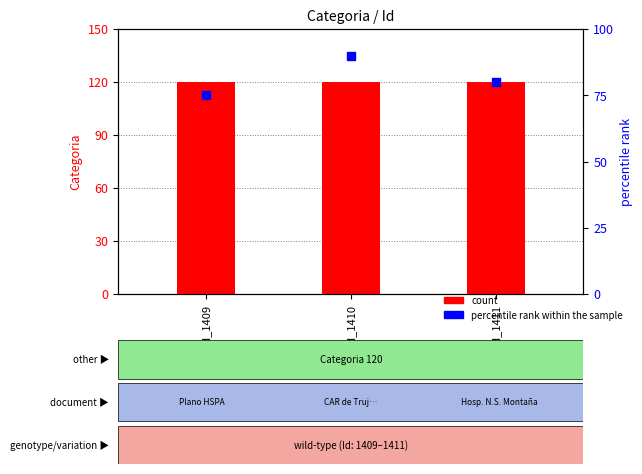

Which series has the widest spread of Y values?

percentile rank within the sample